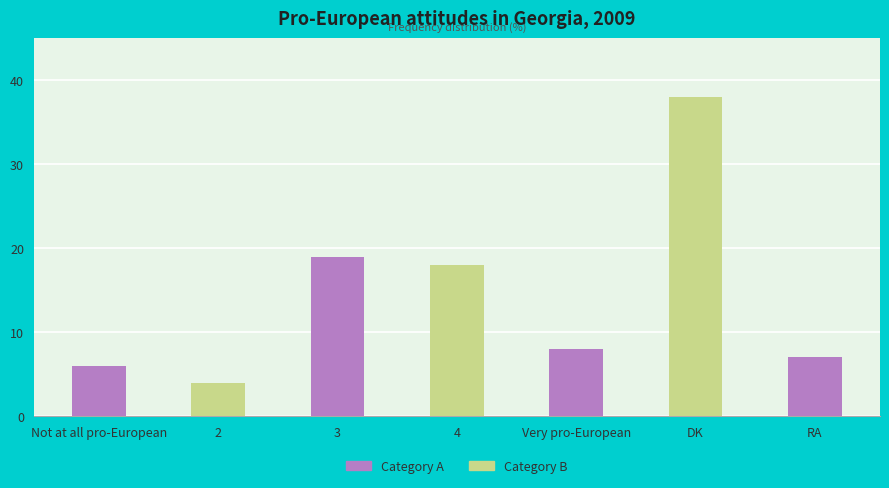

What is the difference between the values at DK and Very pro-European?

30